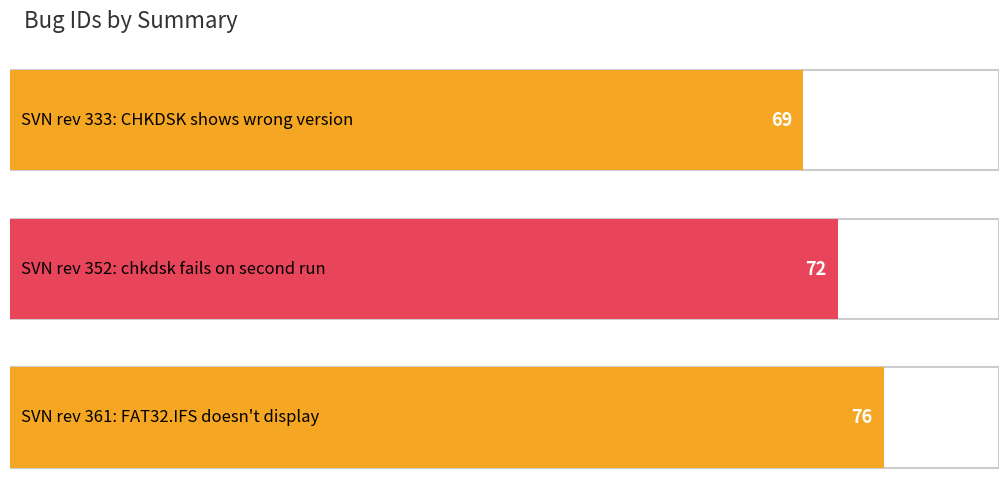

What is the label of the 1st bar from the right?

SVN rev 361: FAT32.IFS doesn't display